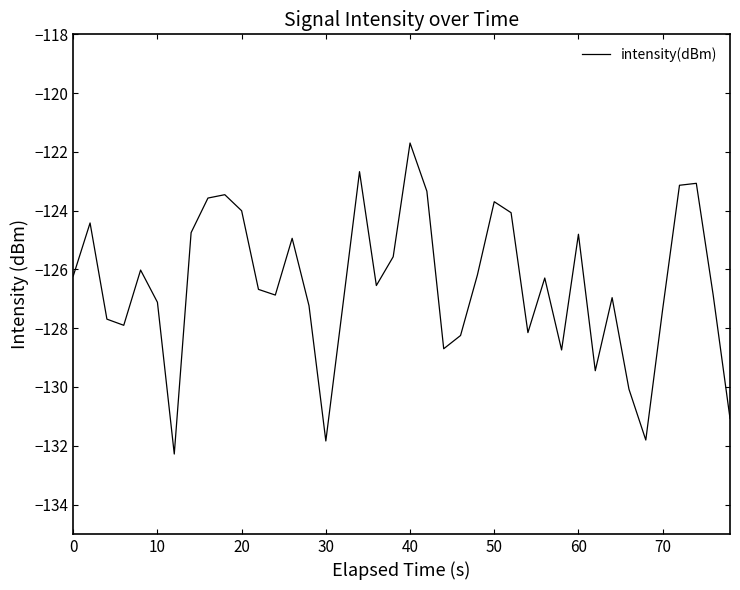

What is the difference between the maximum and minimum values?

10.6